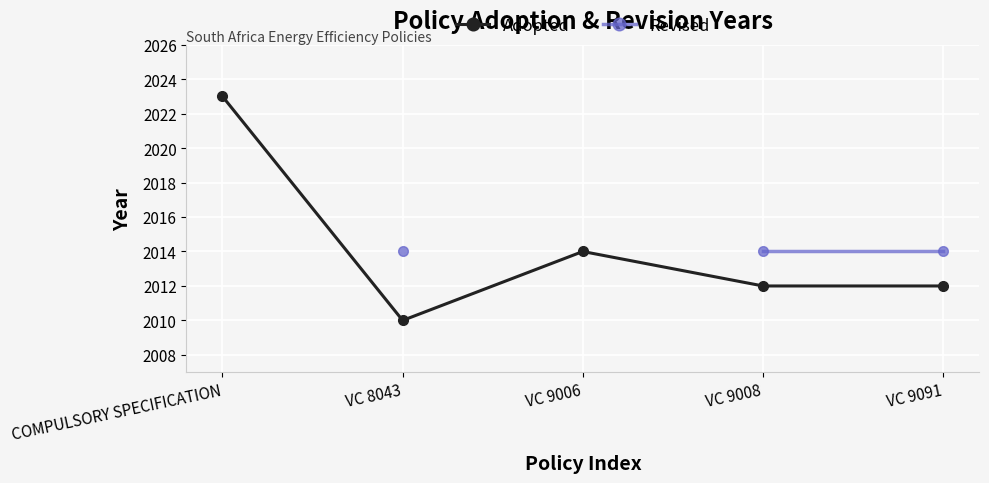

The value of Adopted at VC 9091 is 2012.0. True or false?

True